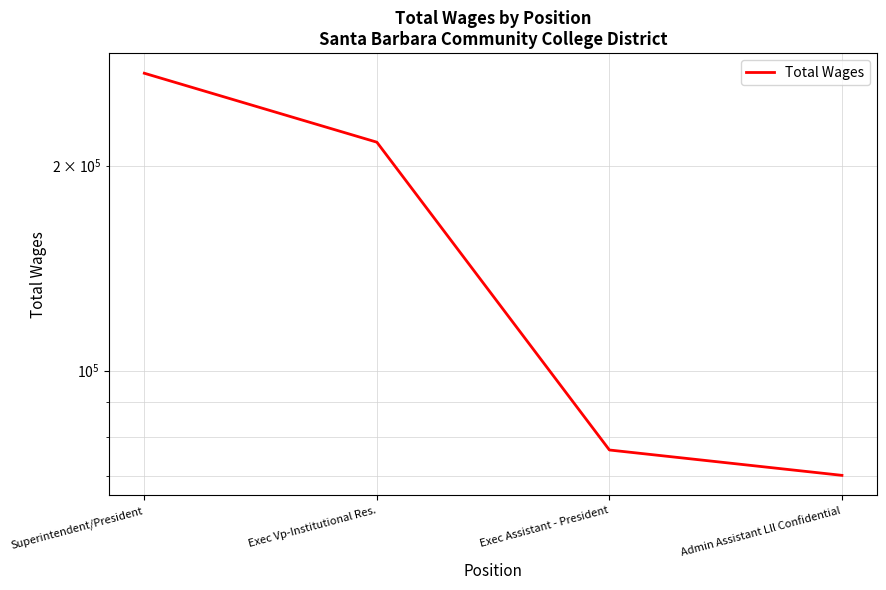

Where does the data first go above 216492?

Superintendent/President